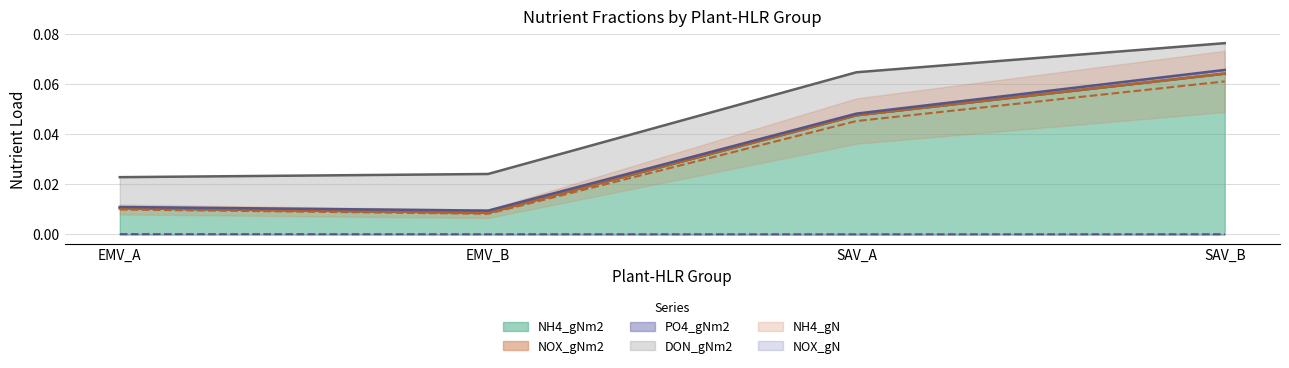

Where is the first local minimum for NH4_gNm2?

EMV_B